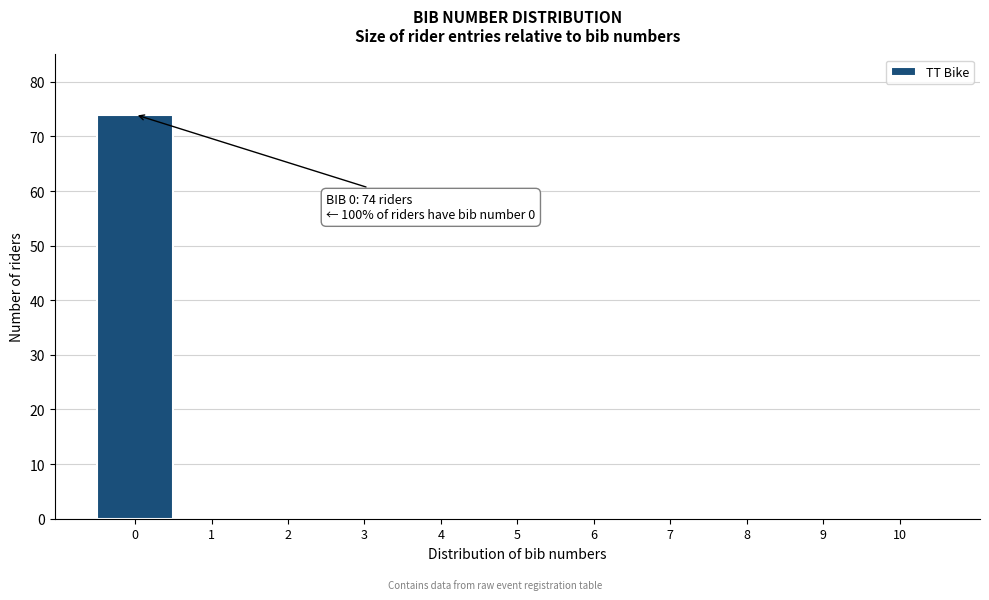

Reading left to right, transcribe all the data shown in this chart.

0=74	1=0	2=0	3=0	4=0	5=0	6=0	7=0	8=0	9=0	10=0